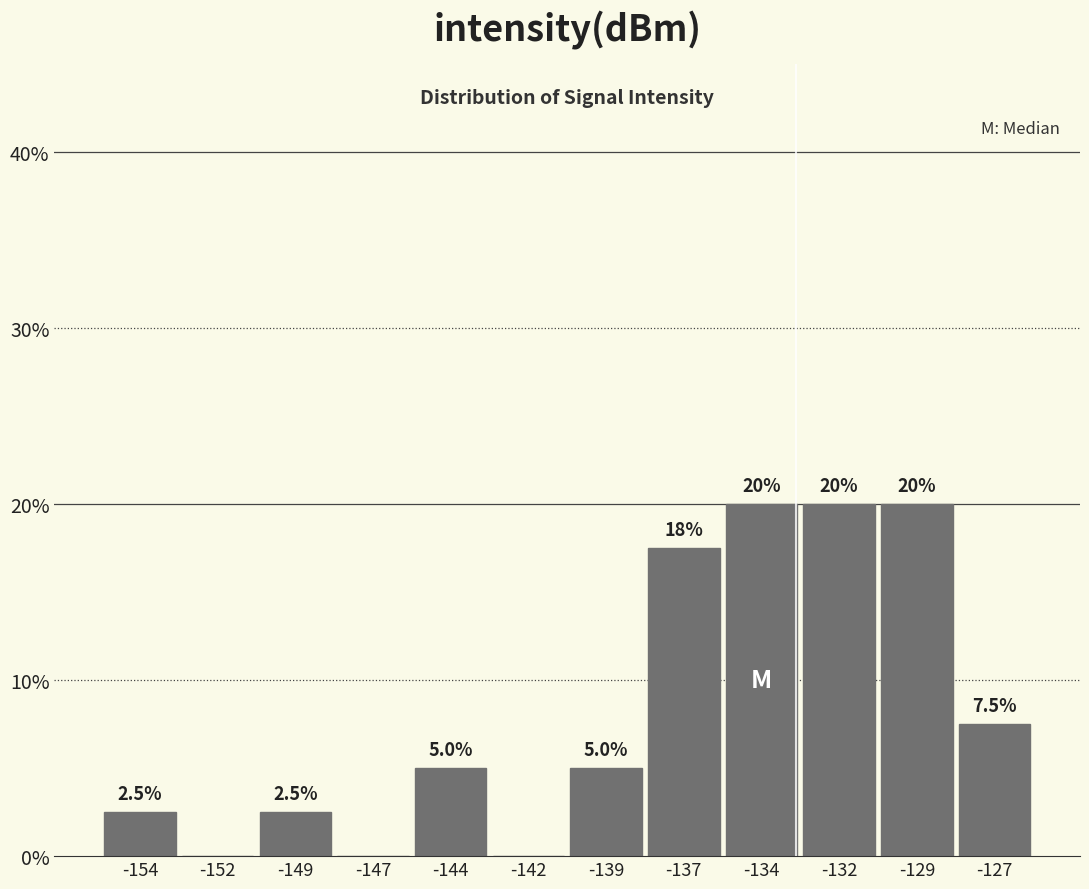

Reading left to right, transcribe all the data shown in this chart.

-154=2.5	-152=0.0	-149=2.5	-147=0.0	-144=5.0	-142=0.0	-139=5.0	-137=17.5	-134=20.0	-132=20.0	-129=20.0	-127=7.5